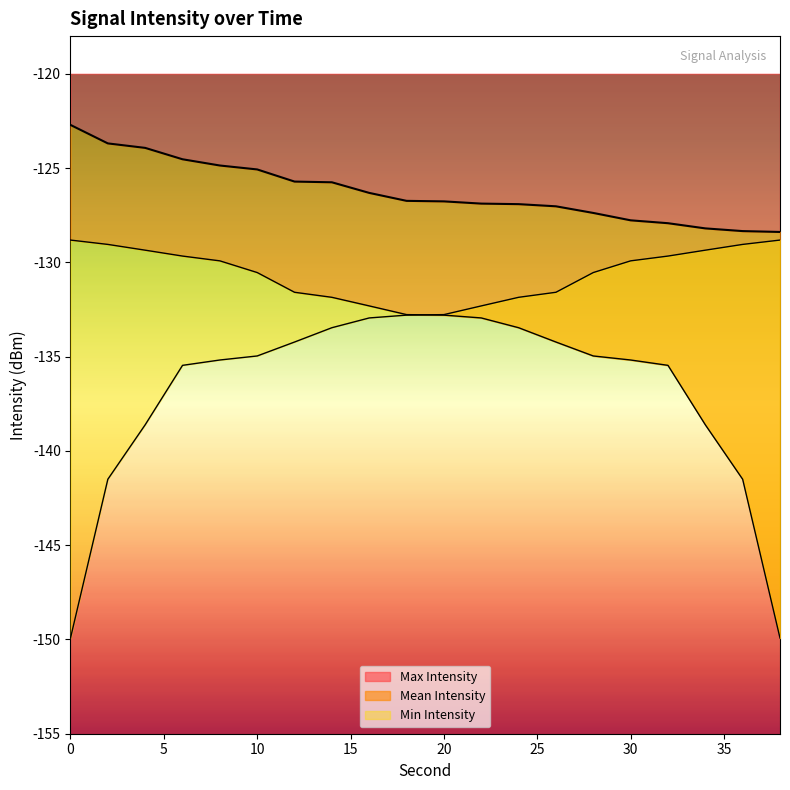

Reading left to right, transcribe all the data shown in this chart.

Max Intensity: -122.7	-123.7	-123.9	-124.5	-124.9	-125.1	-125.7	-125.8	-126.3	-126.7	-126.8	-126.9	-126.9	-127.0	-127.4	-127.8	-127.9	-128.2	-128.3	-128.4
Mean Intensity: -128.8	-129.0	-129.4	-129.7	-129.9	-130.5	-131.6	-131.9	-132.3	-132.8	-132.8	-132.9	-133.5	-134.2	-135.0	-135.2	-135.5	-138.6	-141.5	-149.9
Min Intensity: -149.9	-141.5	-138.6	-135.5	-135.2	-135.0	-134.2	-133.5	-132.9	-132.8	-132.8	-132.3	-131.9	-131.6	-130.5	-129.9	-129.7	-129.4	-129.0	-128.8